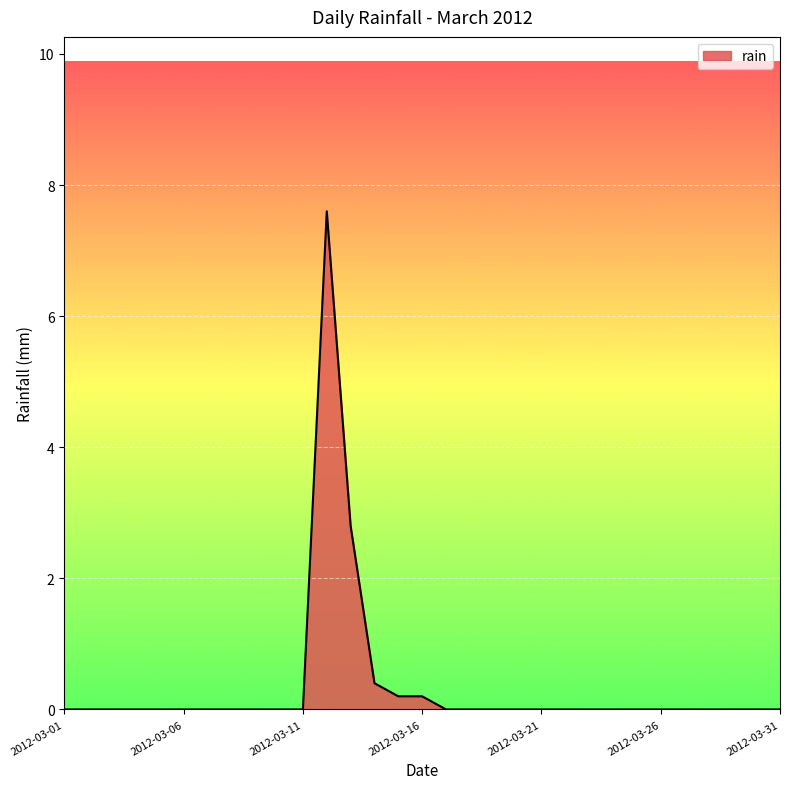

Reading left to right, list all the values displayed in this chart.

0.0	0.0	0.0	0.0	0.0	0.0	0.0	0.0	0.0	0.0	0.0	7.6	2.8	0.4	0.2	0.2	0.0	0.0	0.0	0.0	0.0	0.0	0.0	0.0	0.0	0.0	0.0	0.0	0.0	0.0	0.0